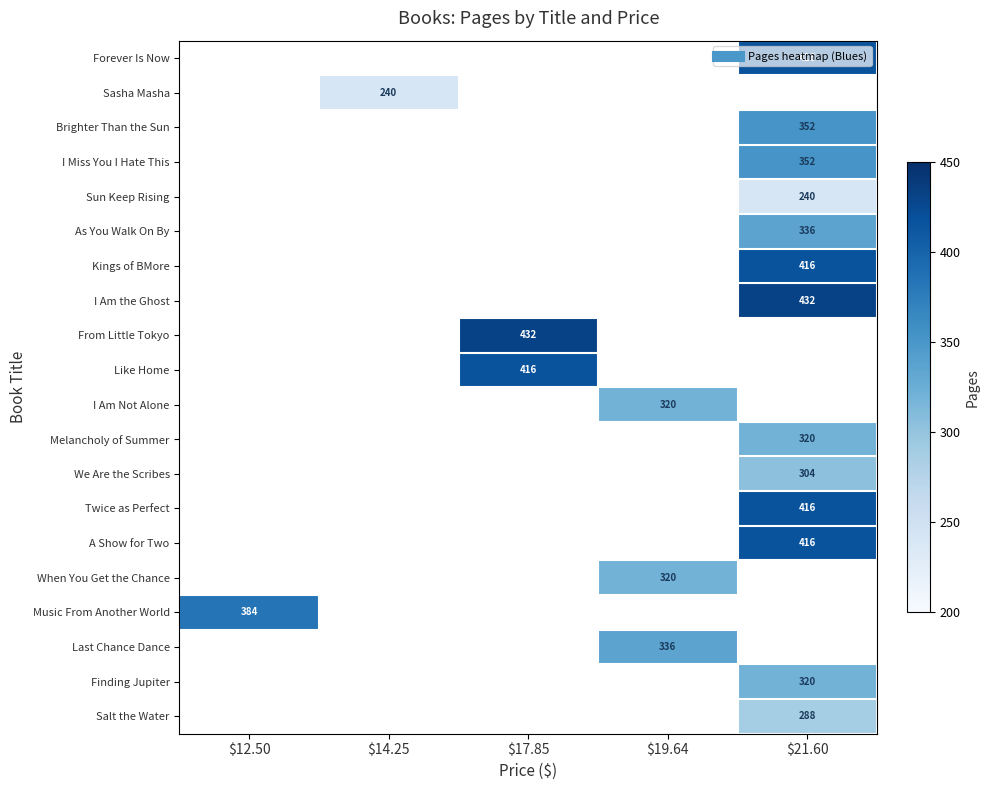

At how many categories does at least one series exceed 256?

4